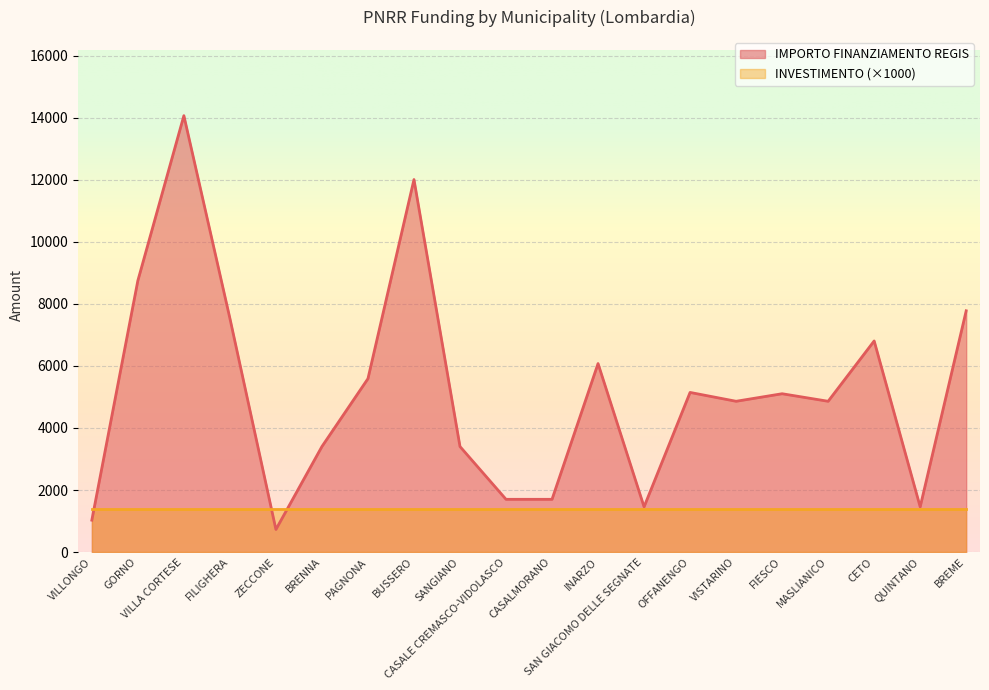

The chart shows a value of 1228 at ZECCONE. True or false?

False